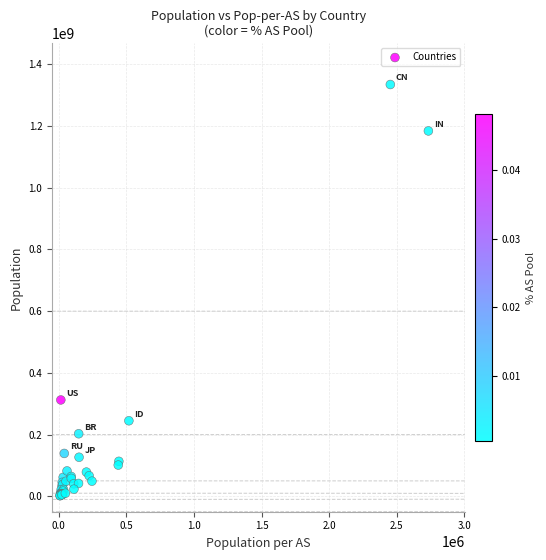

What Y value in the scatter plot is closest to 668303341?

312293999